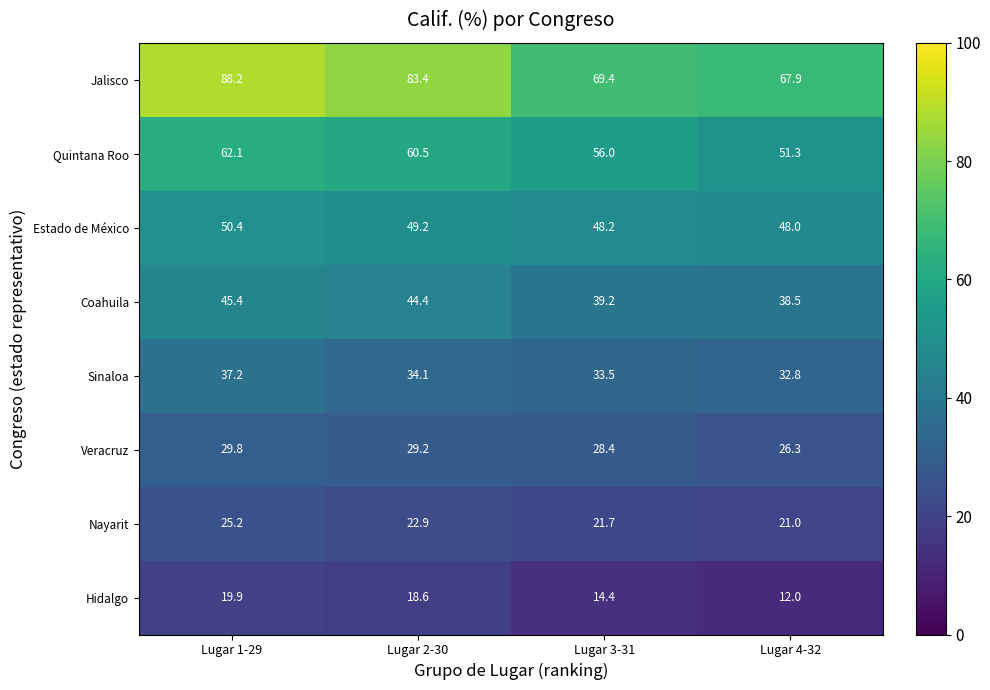

At which category is the sum across all series the highest?

Lugar 1-29